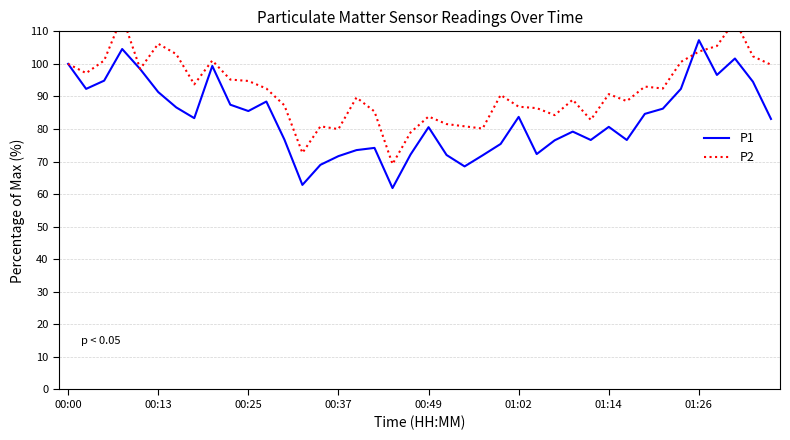

Where does the P1 series first go above 83?

00:00